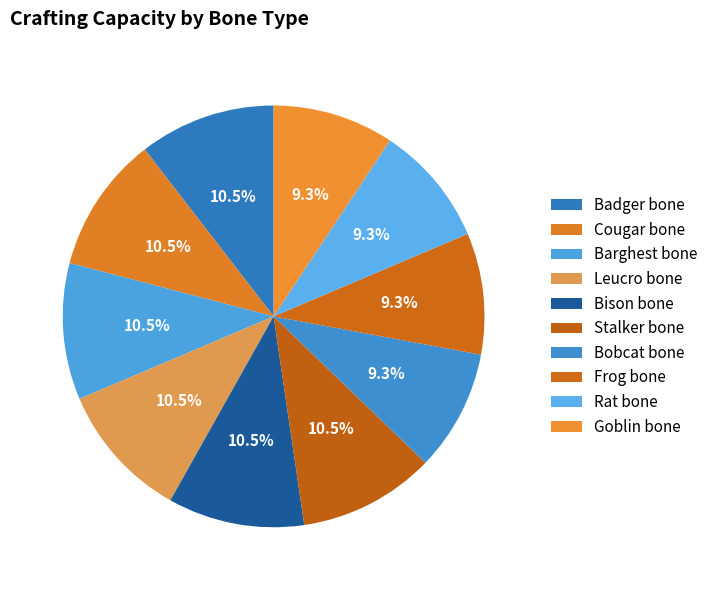

Approximately how many times larger is the value at Cougar bone compared to Bobcat bone?

1.1